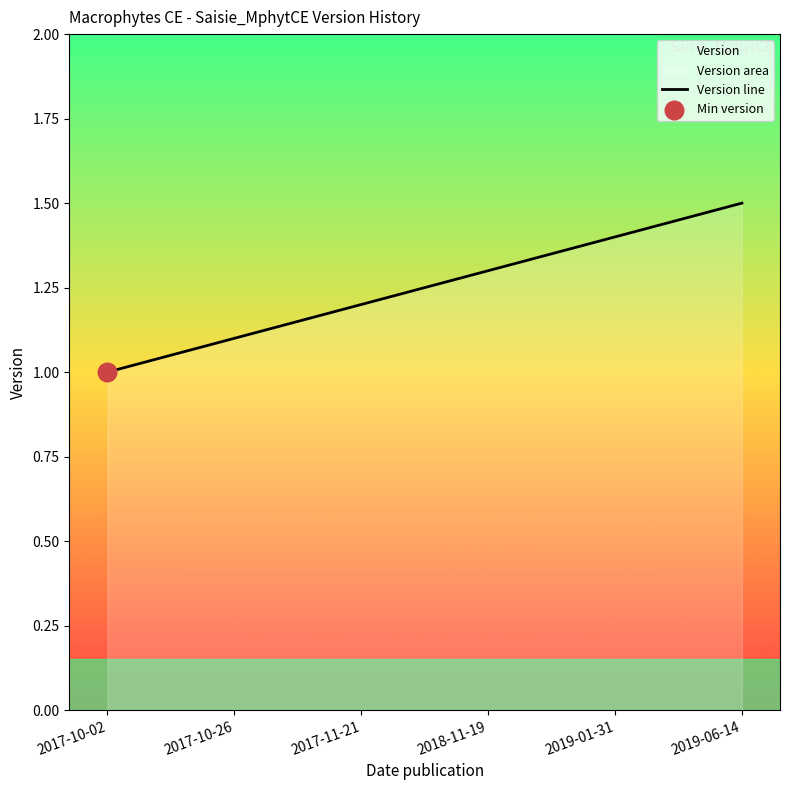

Between 2017-10-02 and 2019-01-31, which is larger?

2019-01-31